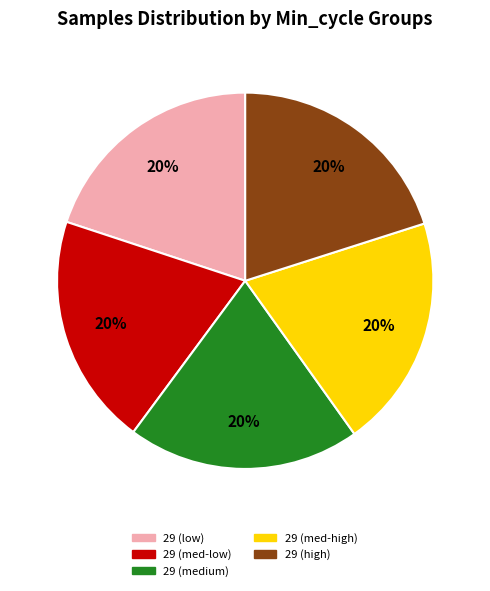

To the nearest percent, what is the average slice percentage?

20%